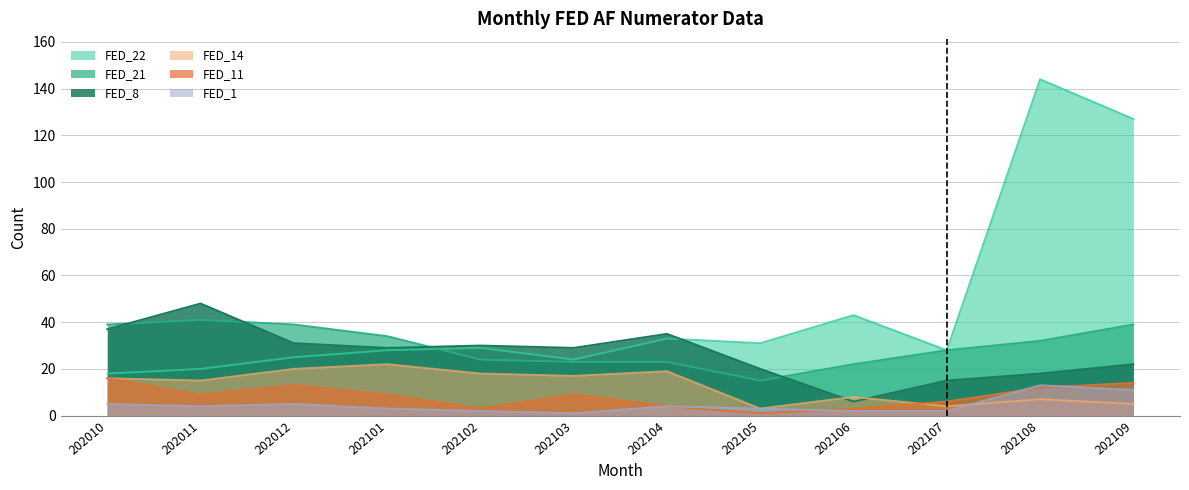

What is the difference between the maximum and minimum values in the FED_22 series?

126